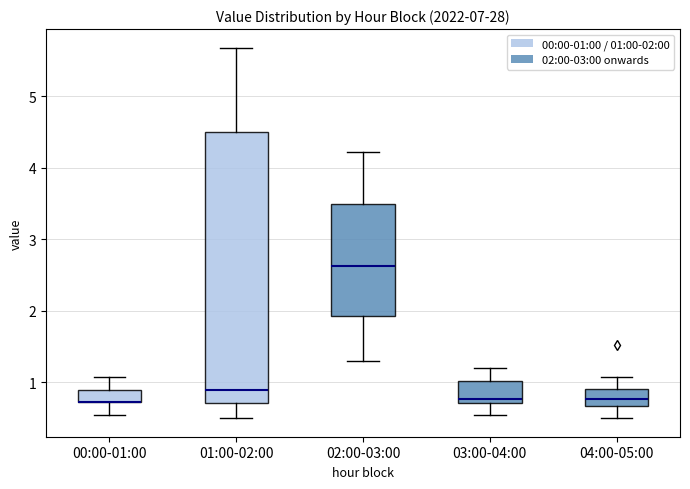

Reading left to right, read every box against the y-axis: the position of its median line, the range the box covers, and the ends of its whiskers. The values are not printed on the chart, so give them approximately, as read against the axis.

00:00-01:00: median 0.7 (drawn on the box's lower edge), box 0.7 to 0.9, whiskers 0.6 to 1.1
01:00-02:00: median 0.9, box 0.7 to 4.5, whiskers 0.5 to 5.7
02:00-03:00: median 2.6, box 1.9 to 3.5, whiskers 1.3 to 4.2
03:00-04:00: median 0.8, box 0.7 to 1.0, whiskers 0.6 to 1.2
04:00-05:00: median 0.8, box 0.7 to 0.9, whiskers 0.5 to 1.1